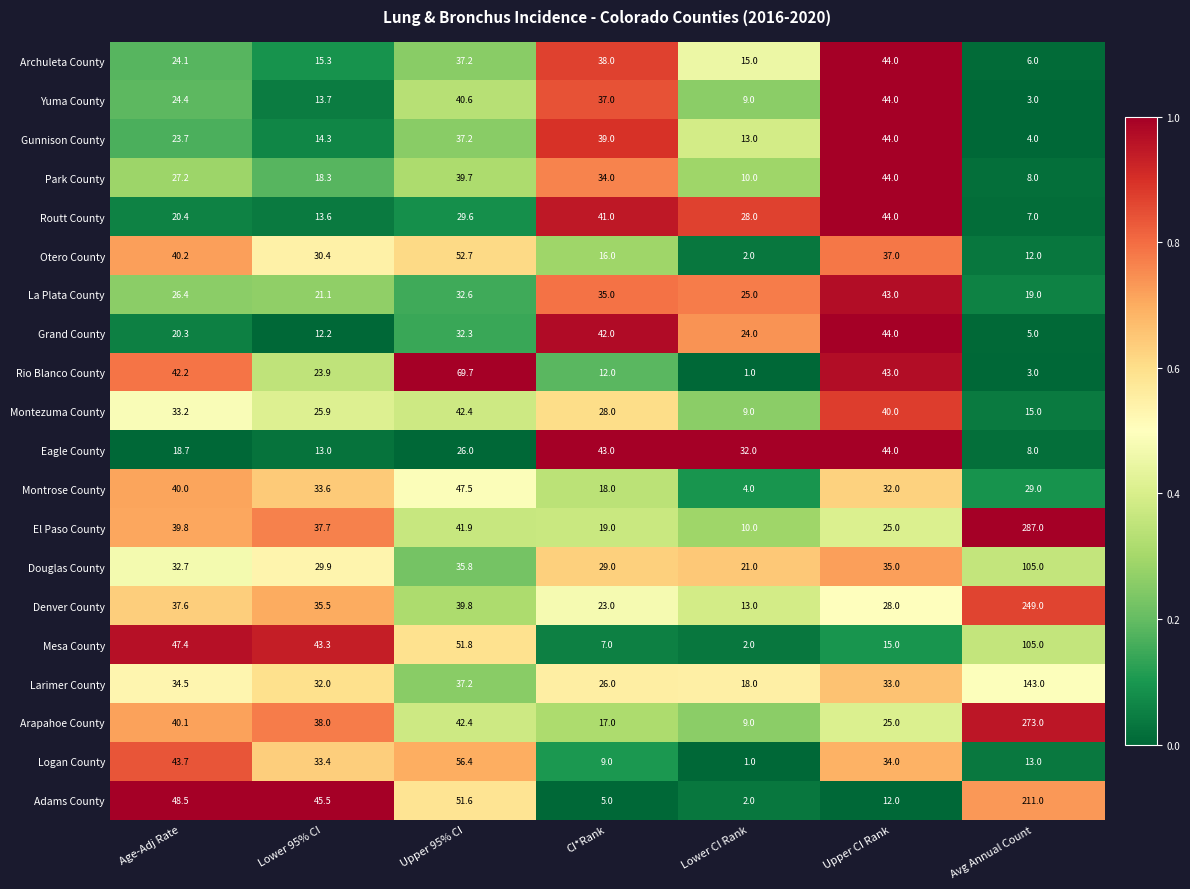

Is it true that Park County equals 9.2 at Lower 95% CI?

False